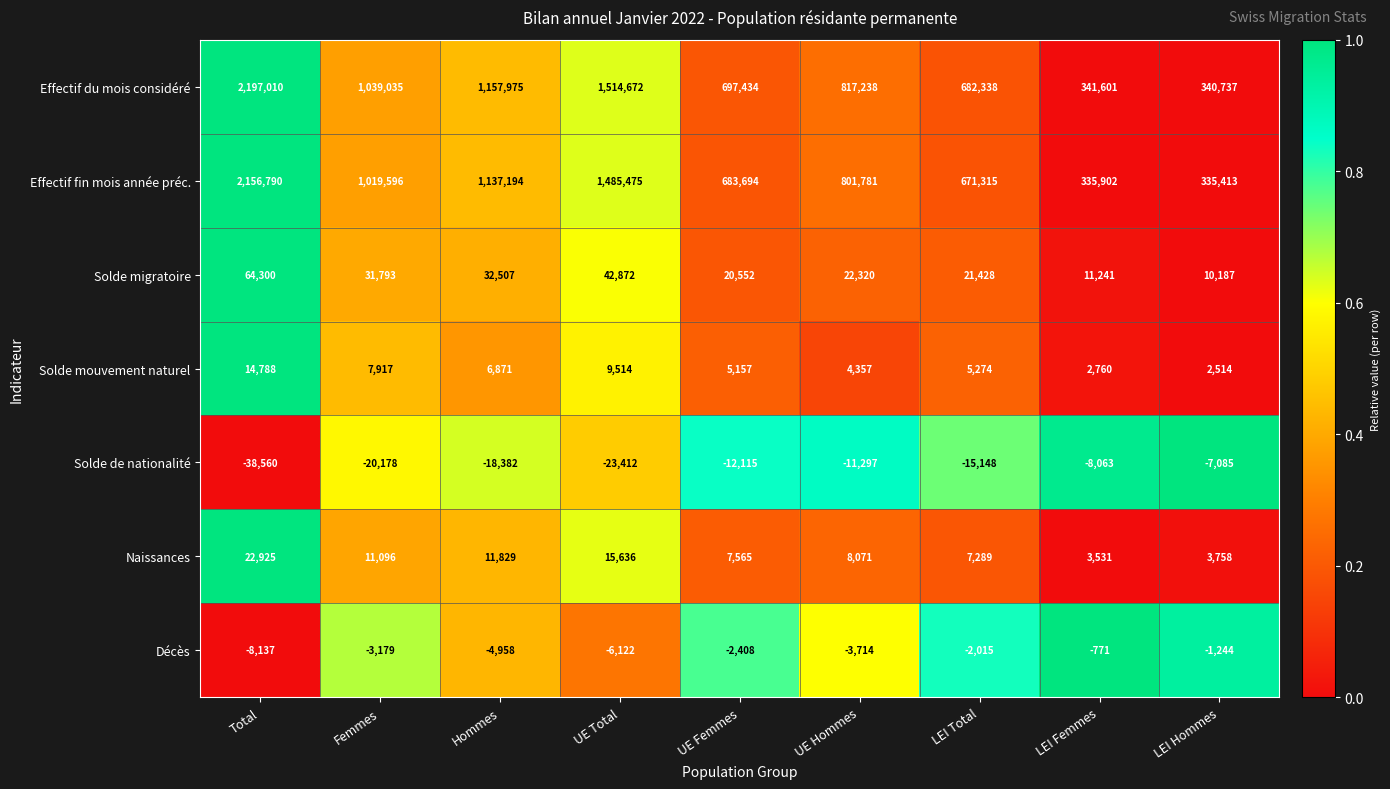

How many categories are shown in the chart?

9